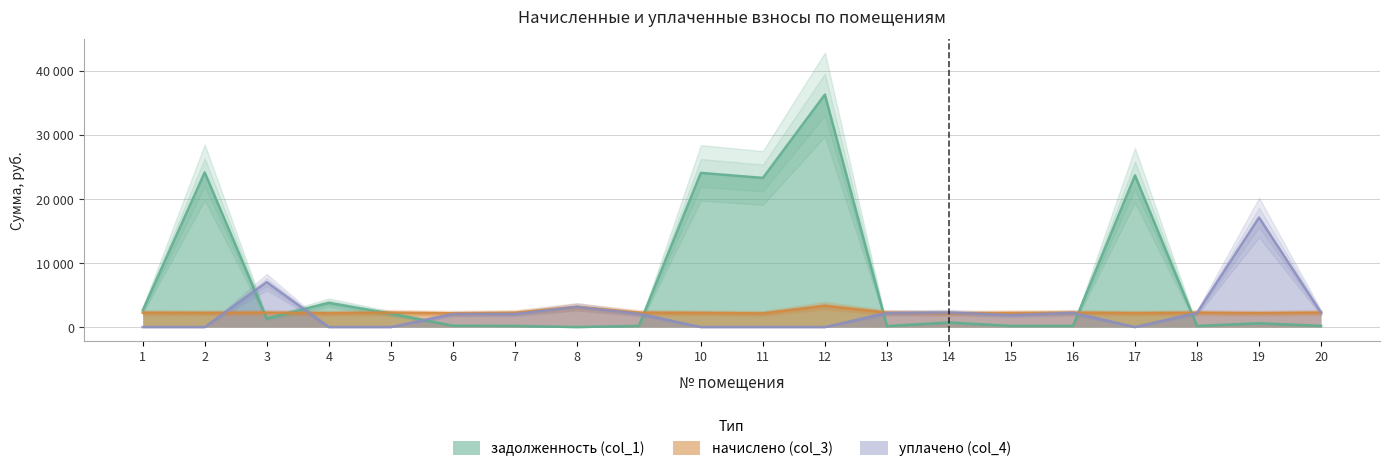

After their last crossing, which series has the higher values: задолженность (col_1) or начислено (col_3)?

начислено (col_3)